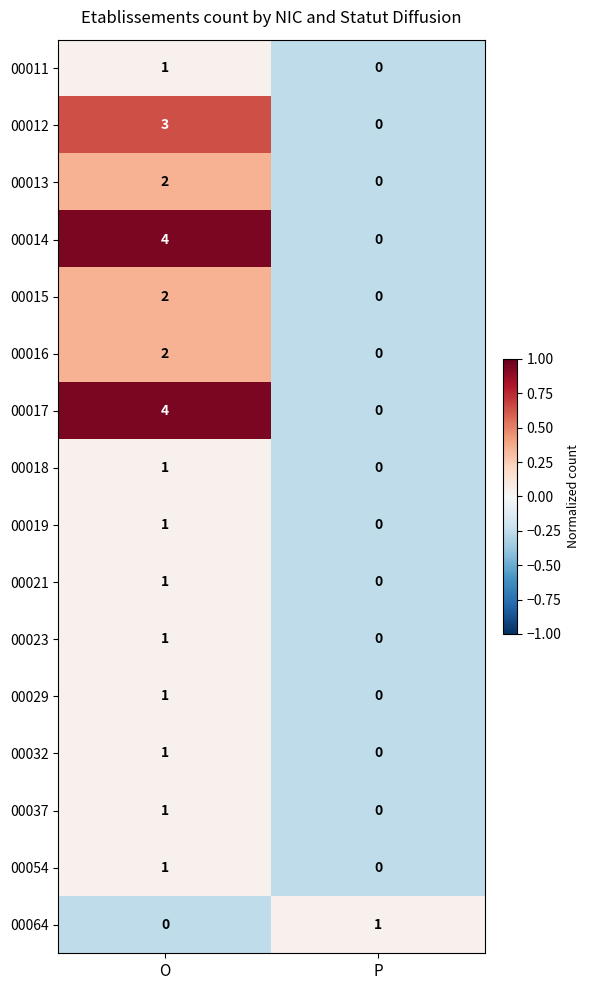

Which label corresponds to the largest value in the chart?

O